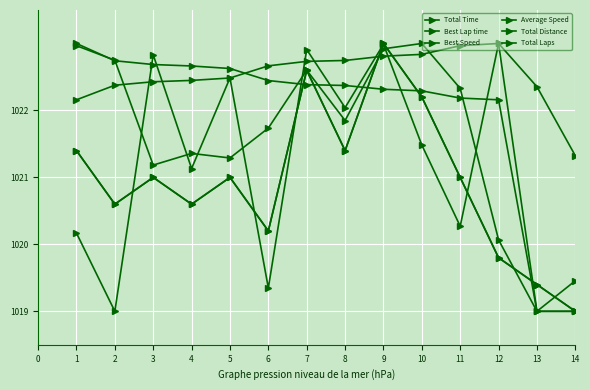

True or false: Best Lap time has a value of 1399.7 at 8.

False